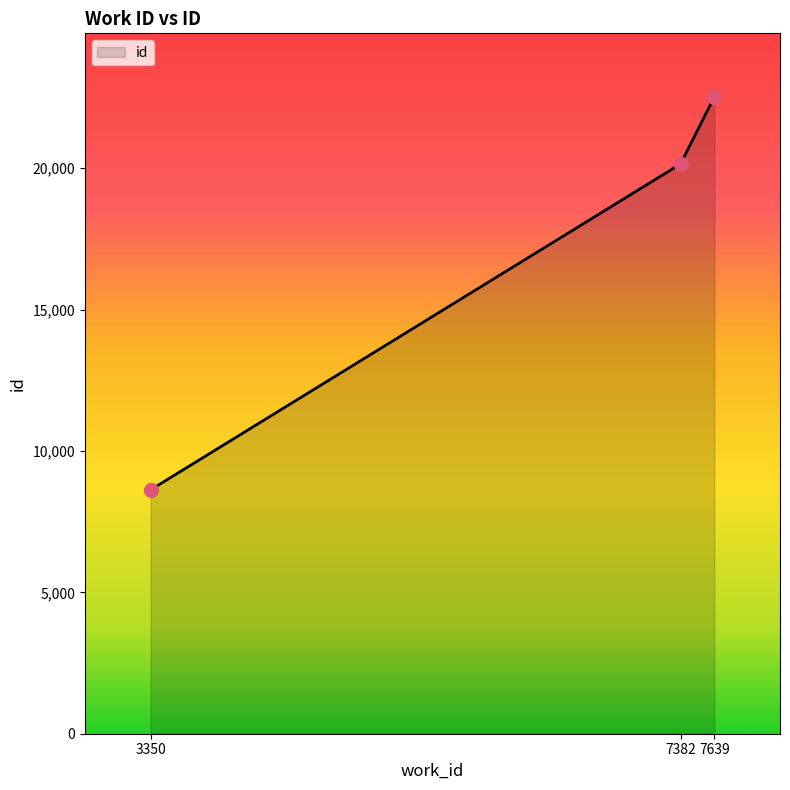

Which has a higher value, 7382 or 3350?

7382